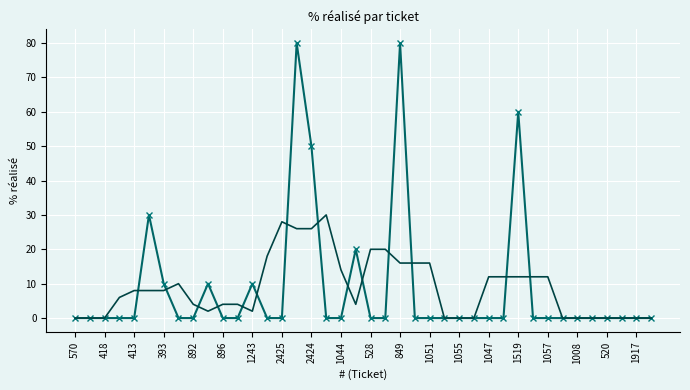

What is the greatest value displayed?

80